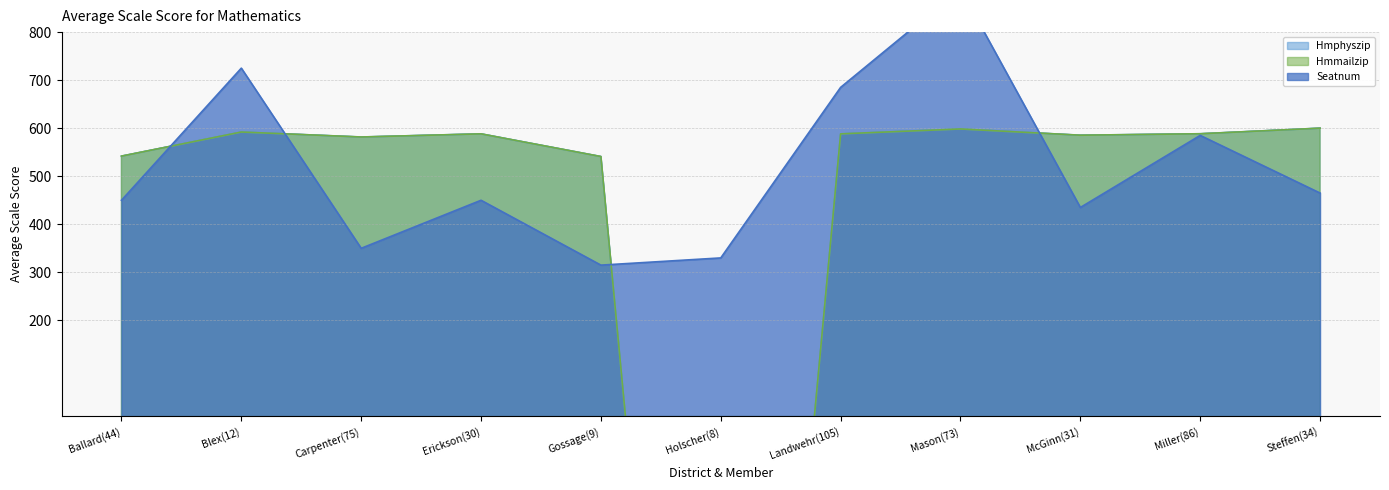

Where is the first local maximum for Seatnum?

Blex(12)